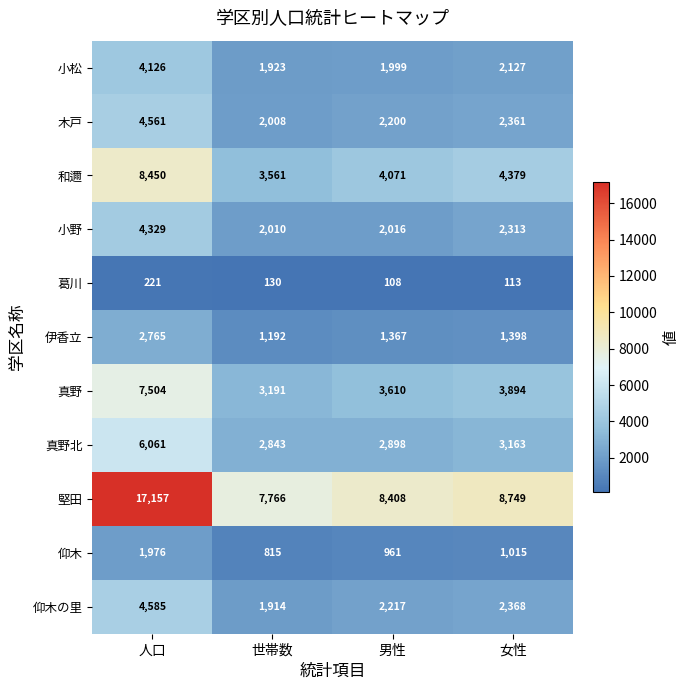

Which series changed the most between 世帯数 and 女性?

堅田